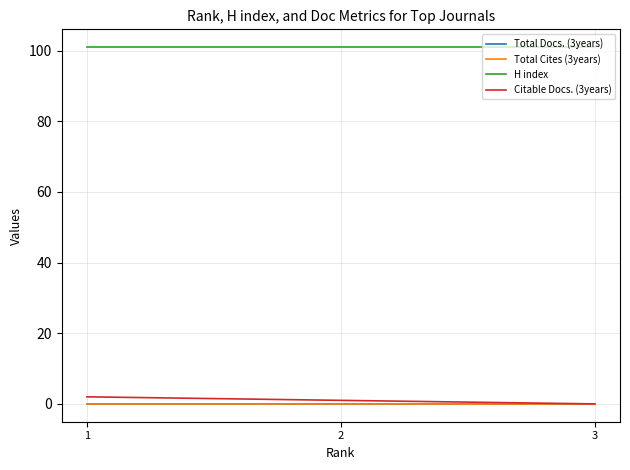

Reading left to right, extract all data points from this chart.

Total Docs. (3years): 0	0	0
Total Cites (3years): 0	0	0
H index: 101	101	101
Citable Docs. (3years): 2	1	0